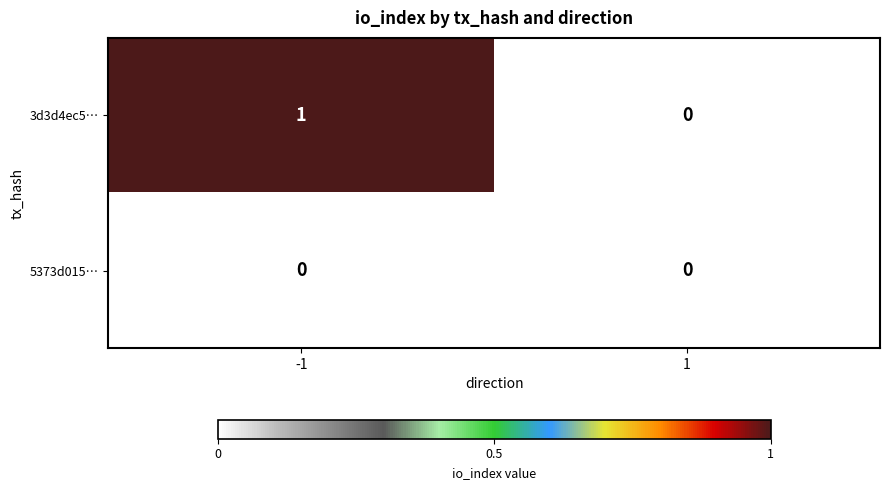

Which series has the widest spread of values?

3d3d4ec5…